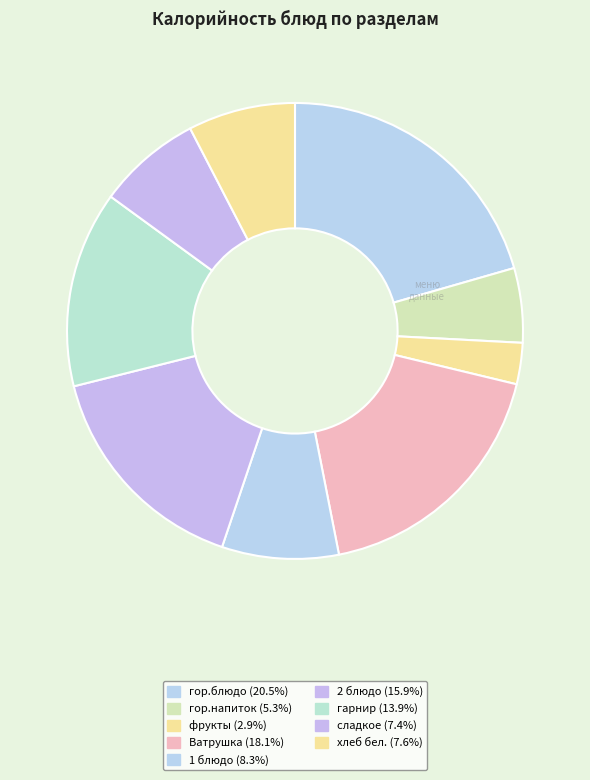

Count the number of slices in the pie.

9